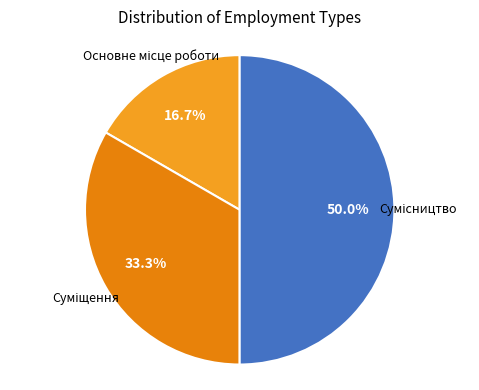

To the nearest percent, what is the average slice percentage?

33%